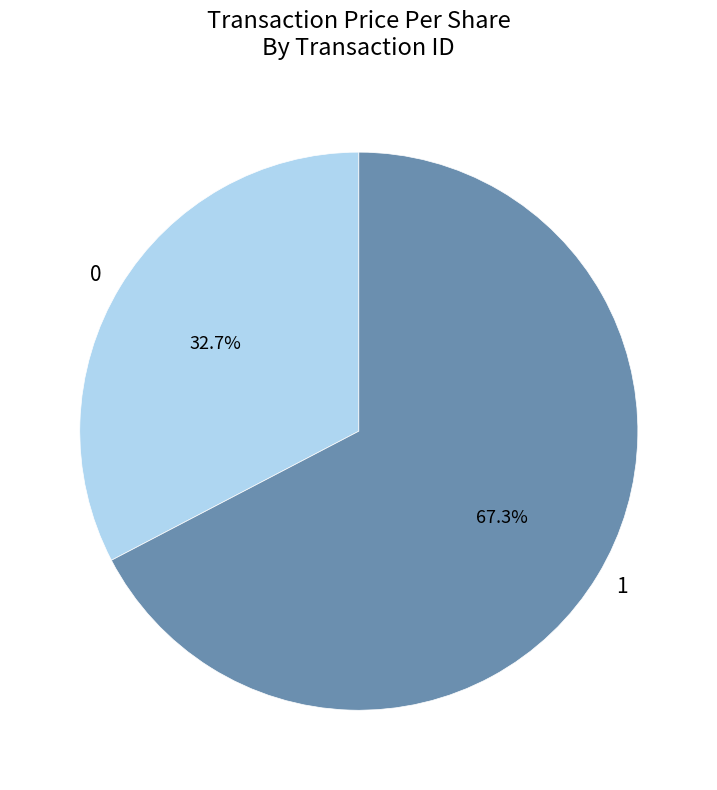

To the nearest percent, what percentage of the pie is 0?

33%